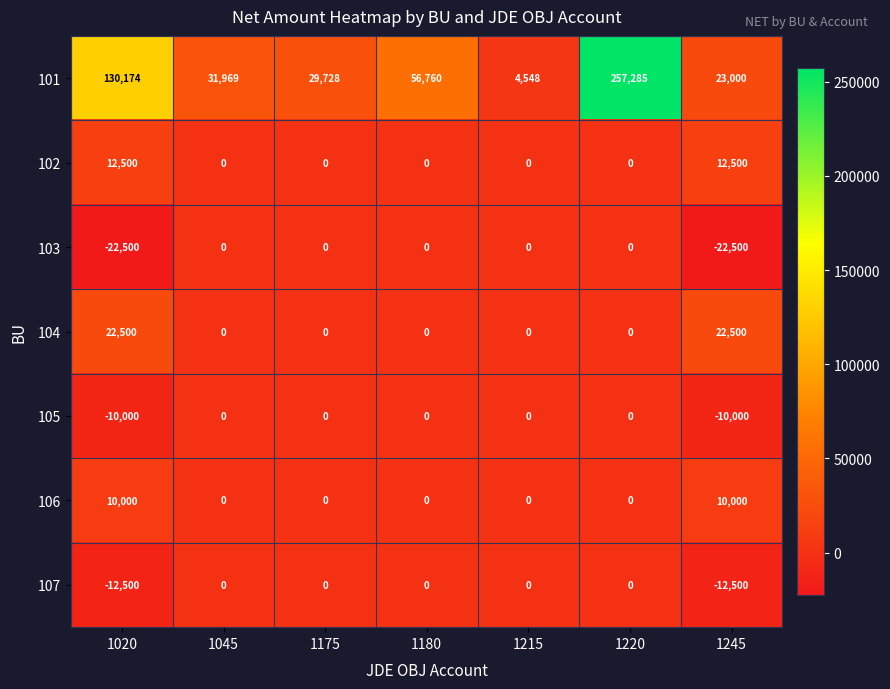

What is the maximum value shown in the chart?

257285